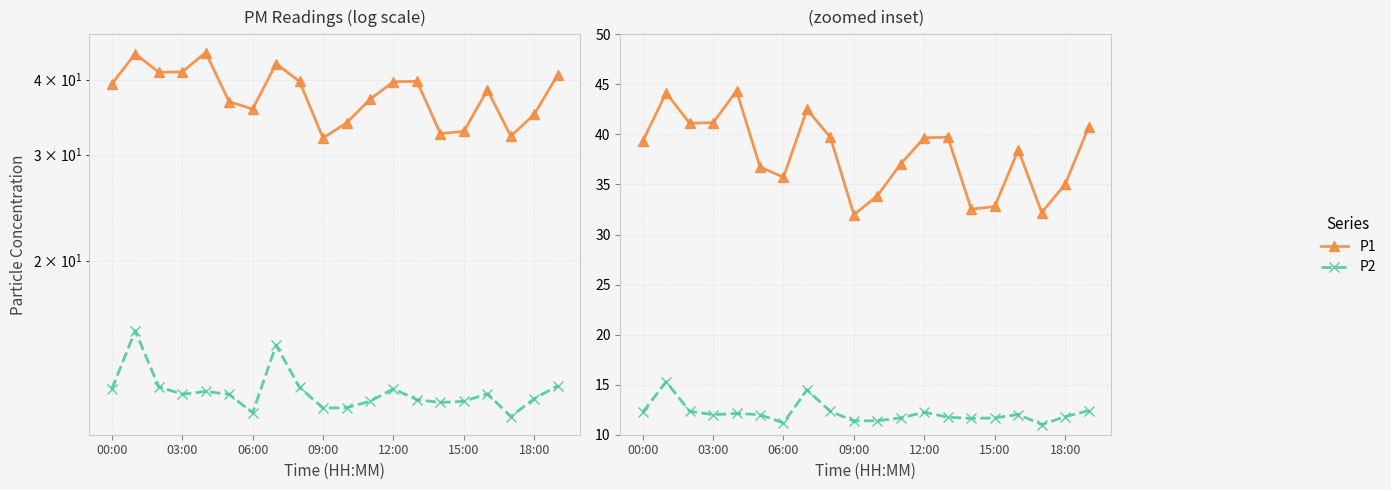

What is the difference between the maximum and minimum values in the P2 series?

4.3